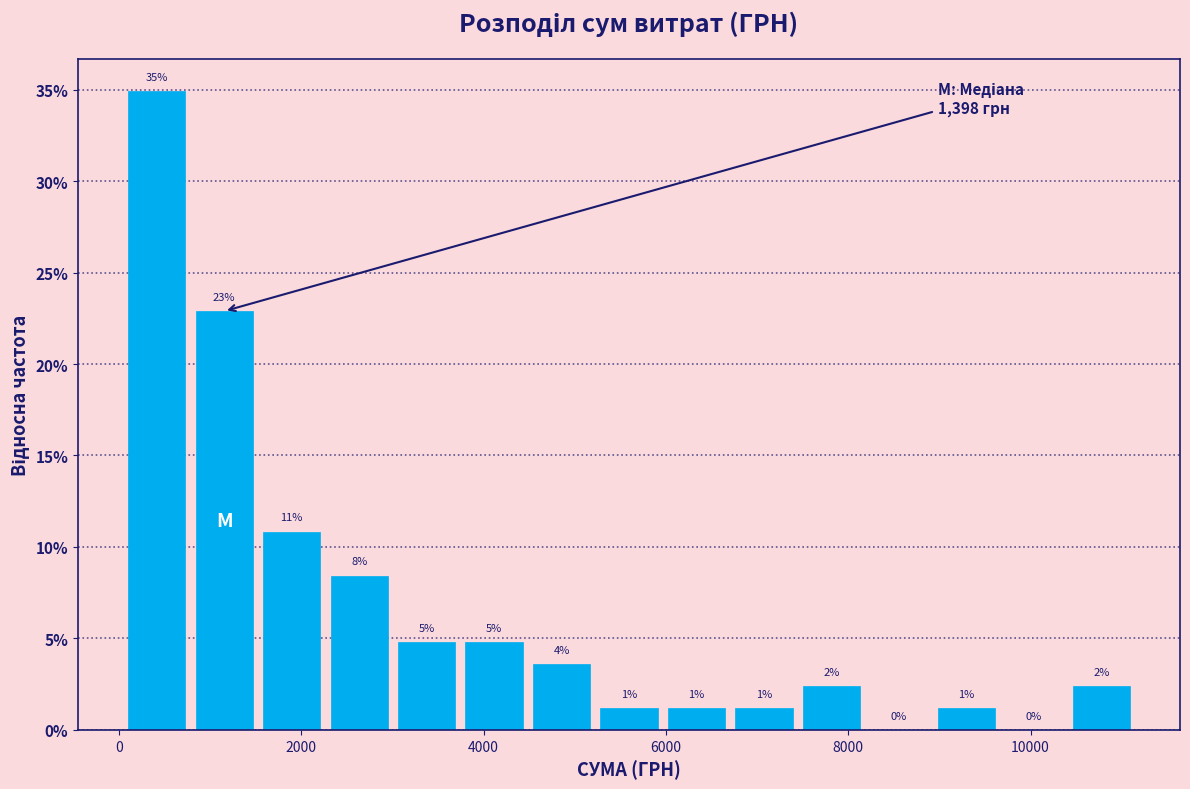

Read against the x-axis, roughly where is the centre of the tallest bar?

400